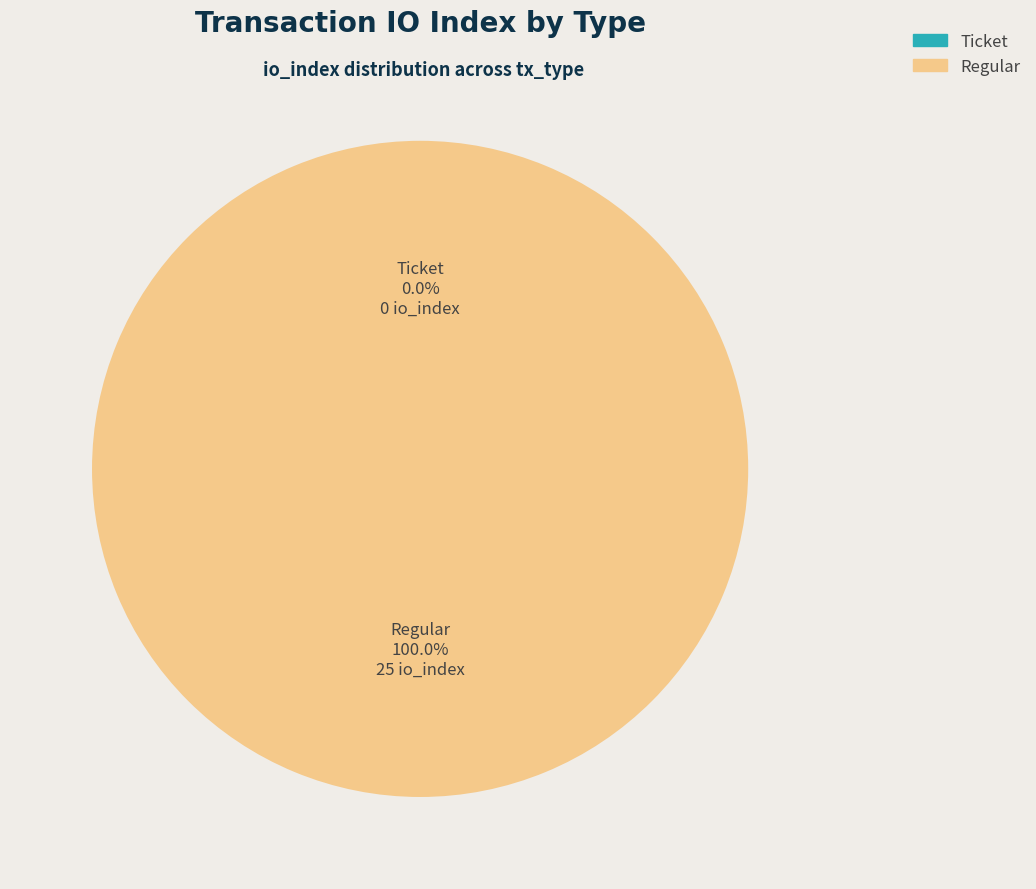

Which slice is the largest?

Regular